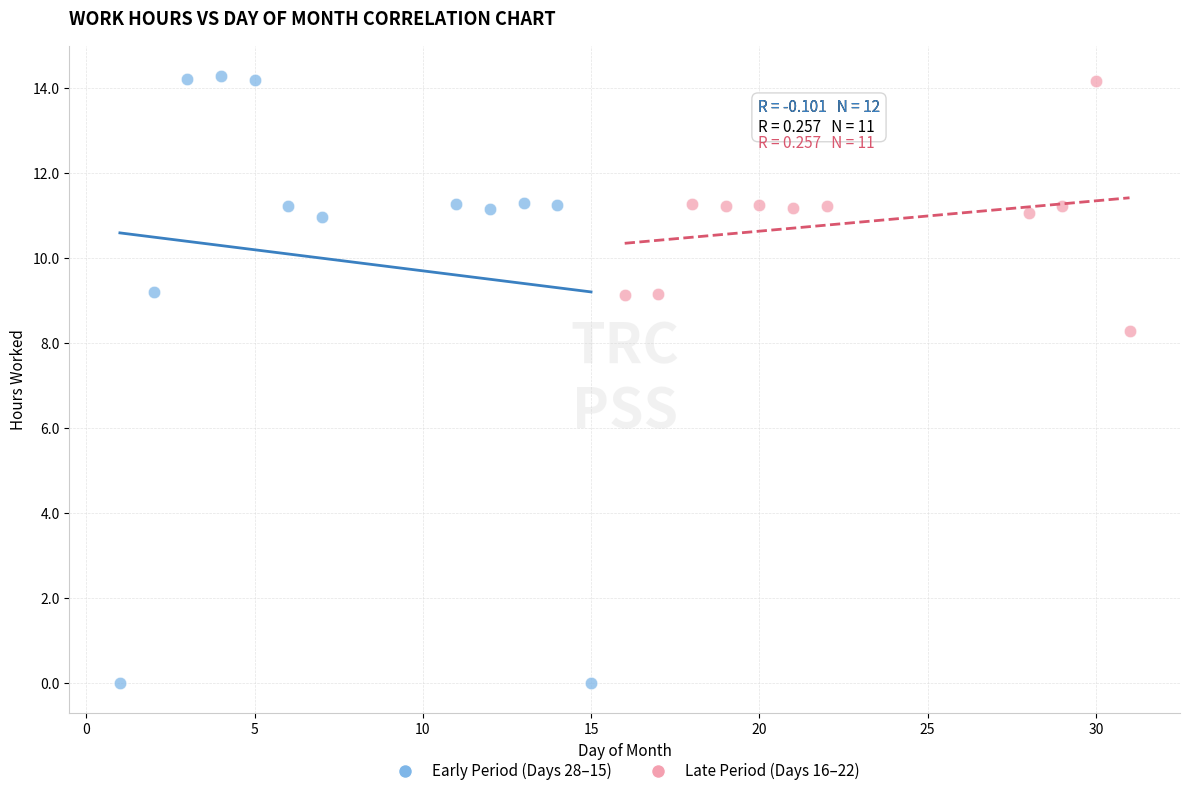

Which series reaches the minimum Y coordinate?

Early Period (Days 28–15)